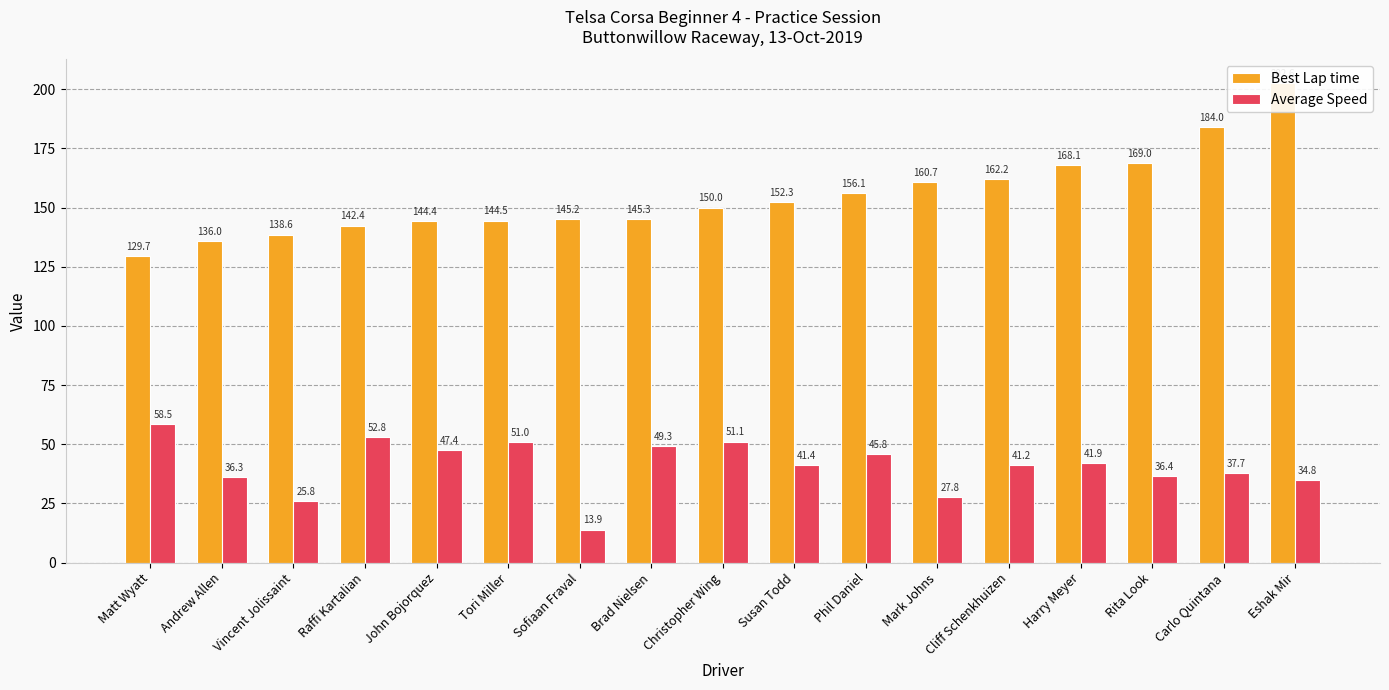

Are the bars horizontal?

No